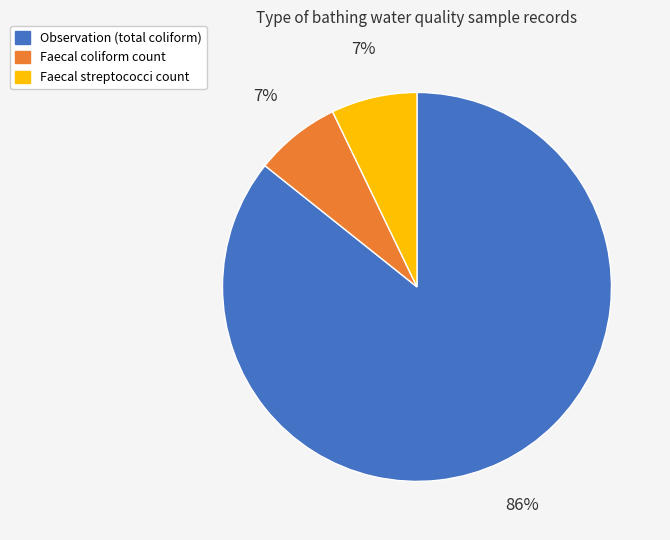

To the nearest percent, what is the difference between the largest and smallest slice percentages?

79%